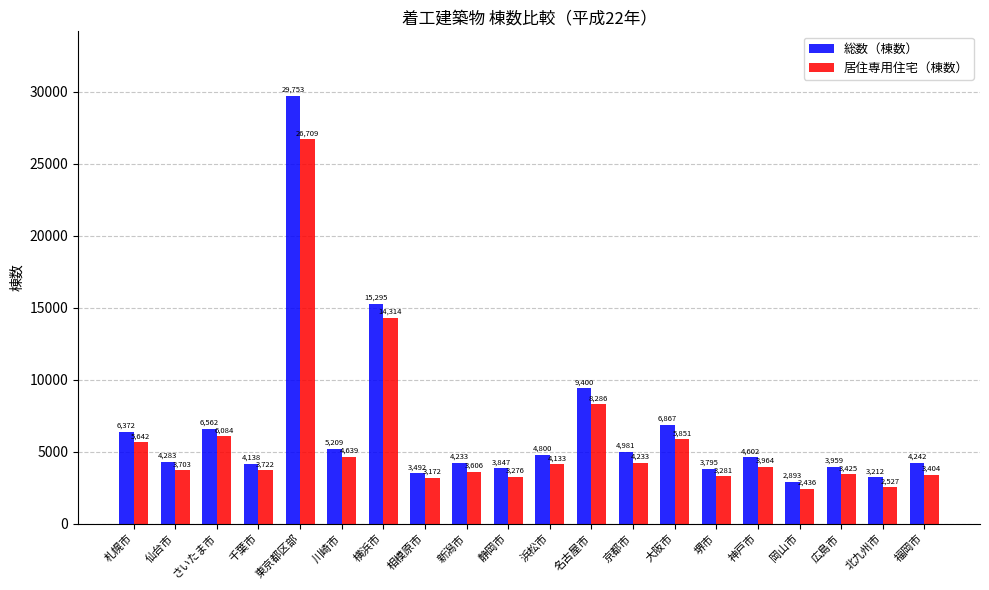

What is the sum of all 総数（棟数） values?

131935